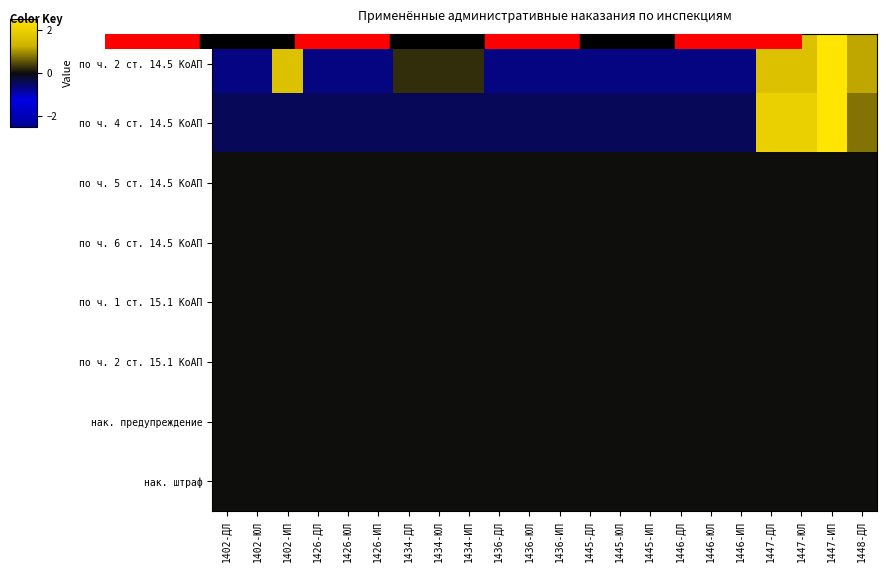

What is the spread (max minus min) of values at 1445-ИП?

0.7